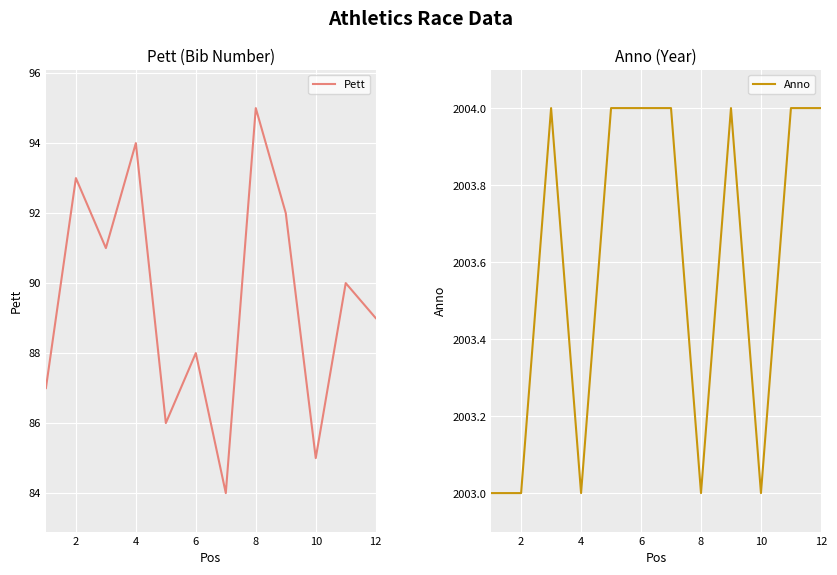

The value of Pett at 4 is 94. True or false?

True